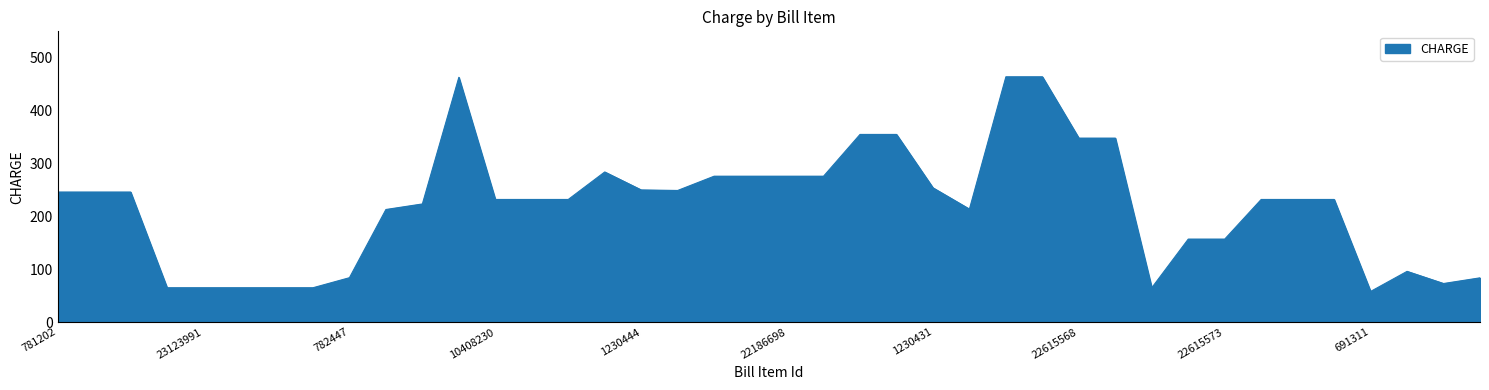

What is the difference between the maximum and minimum values?

406.0